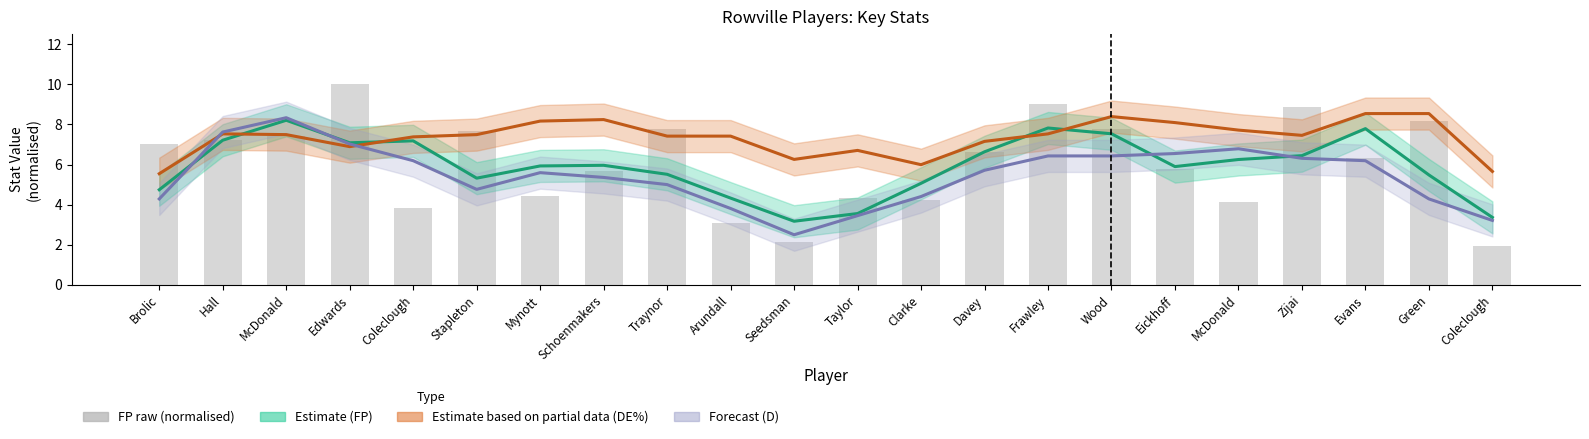

Which has a higher value, Evans or Taylor?

Evans